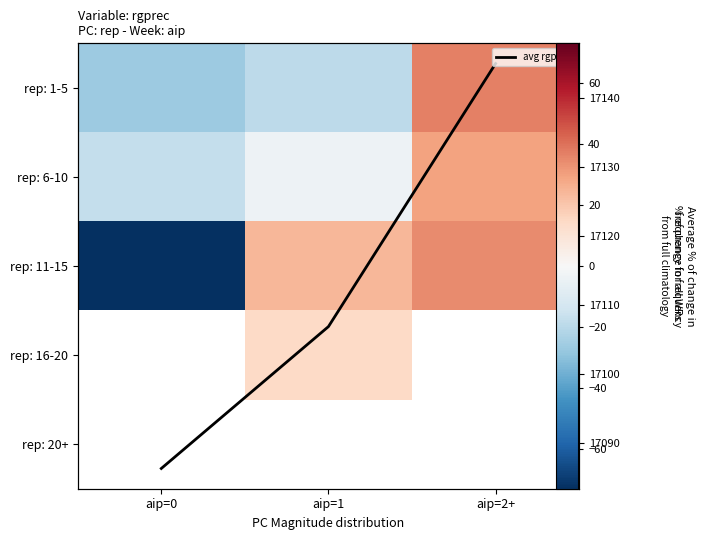

Is it true that rep: 6-10 equals 29.5 at aip=2+?

True